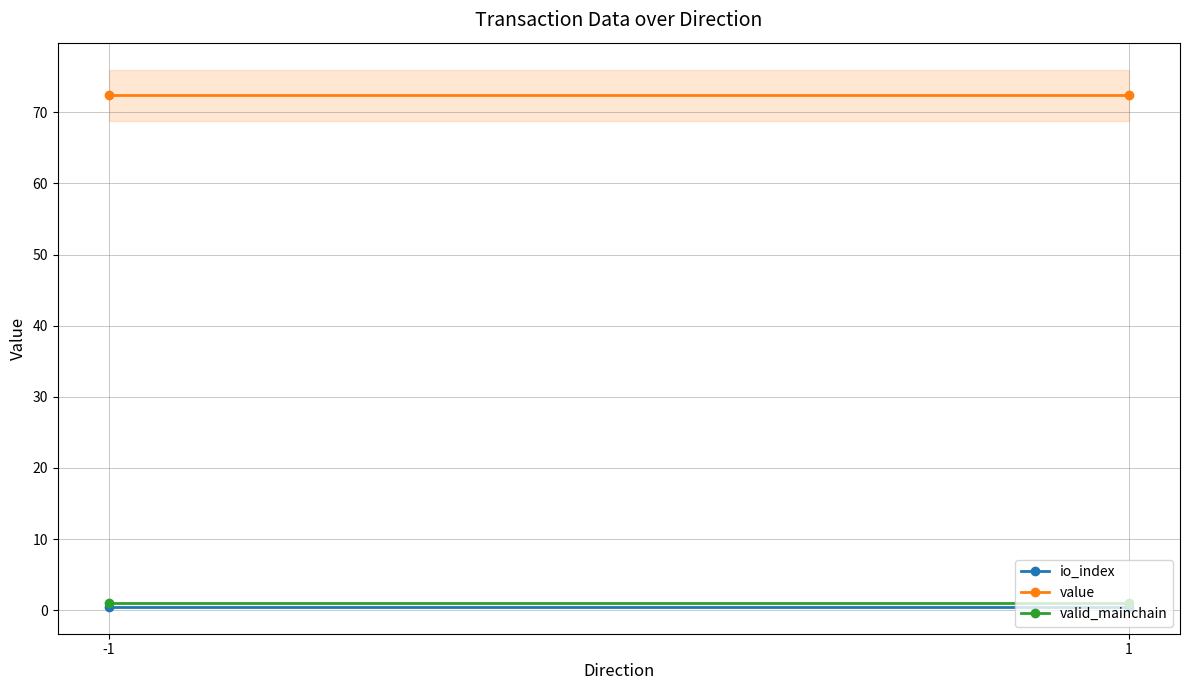

What is the difference between the highest and lowest values at -1?

71.9